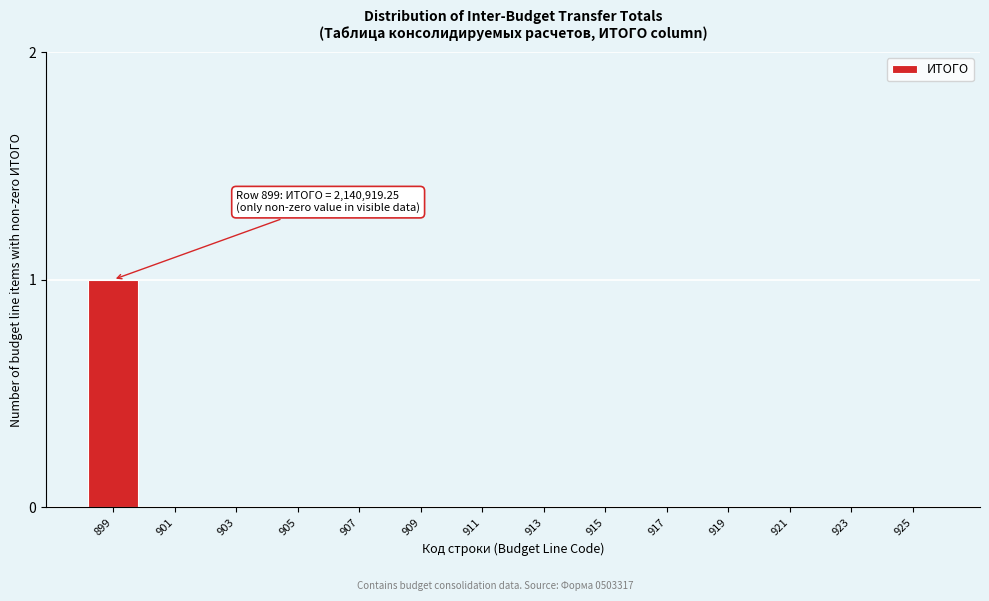

Reading left to right, what are all the values shown in this chart?

899=1	901=0	903=0	905=0	907=0	909=0	911=0	913=0	915=0	917=0	919=0	921=0	923=0	925=0